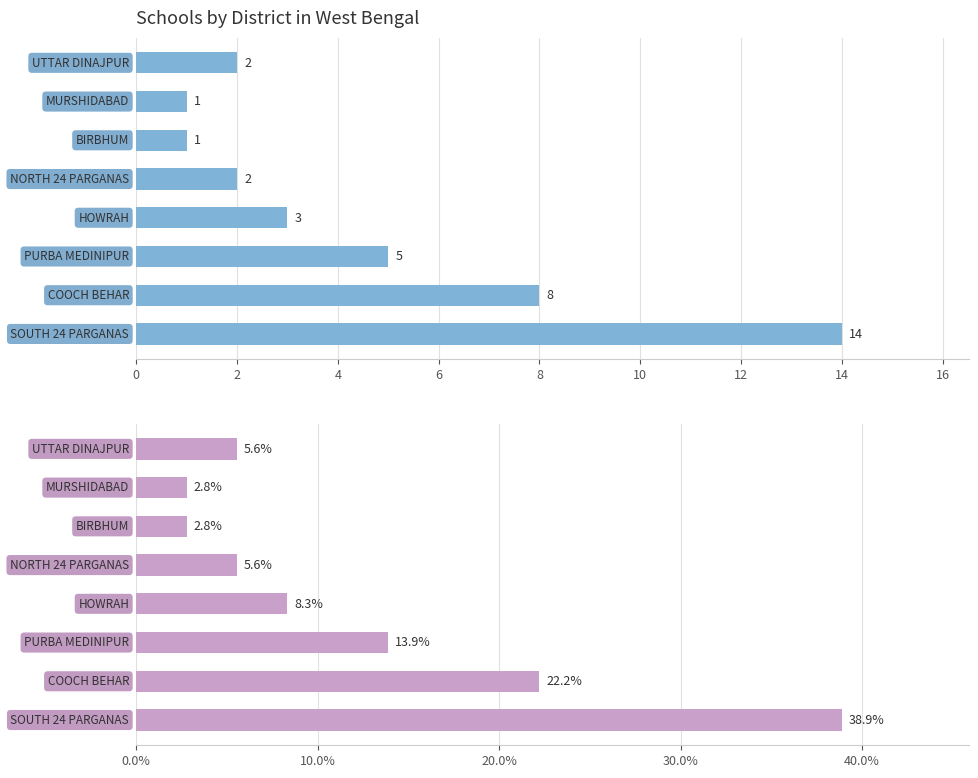

Are the bars grouped side by side (vs. stacked)?

Yes